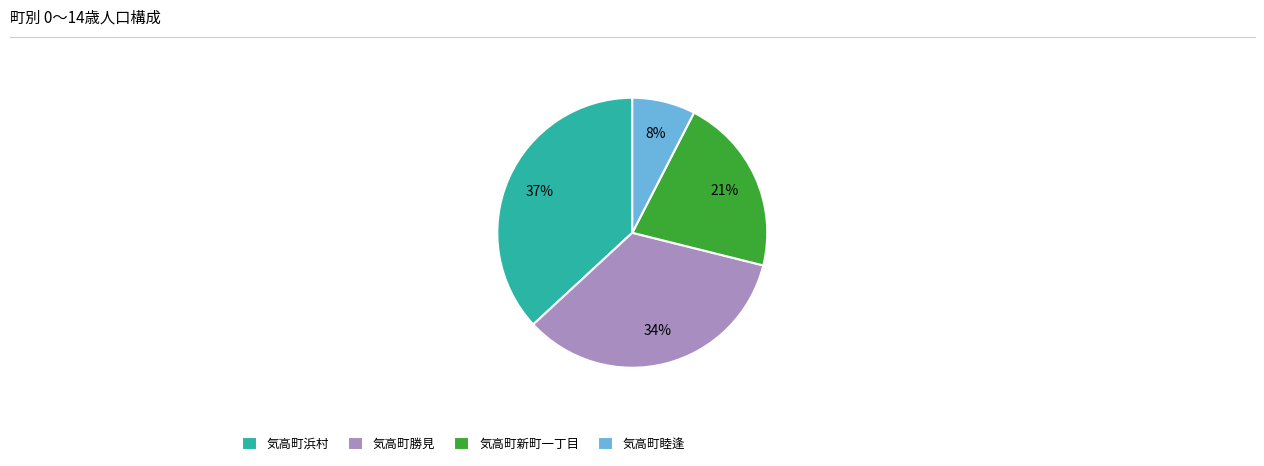

To the nearest percent, what percentage of the pie is 気高町勝見?

34%